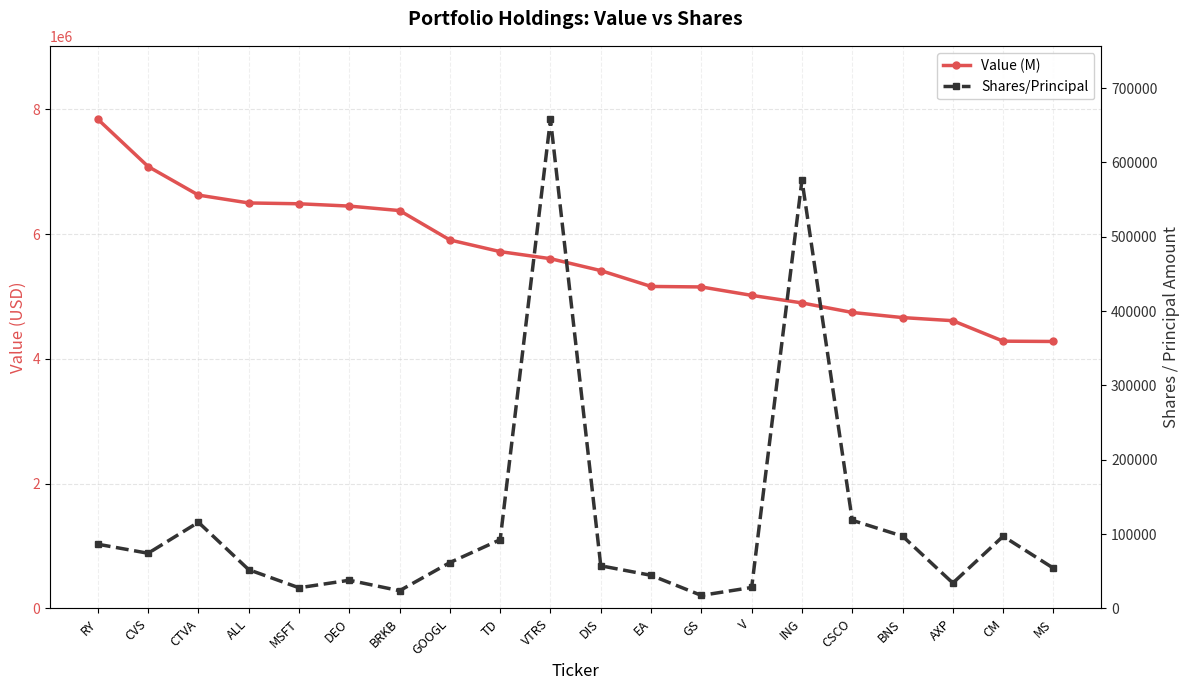

What are all the series names shown in the legend?

Value (M), Shares/Principal